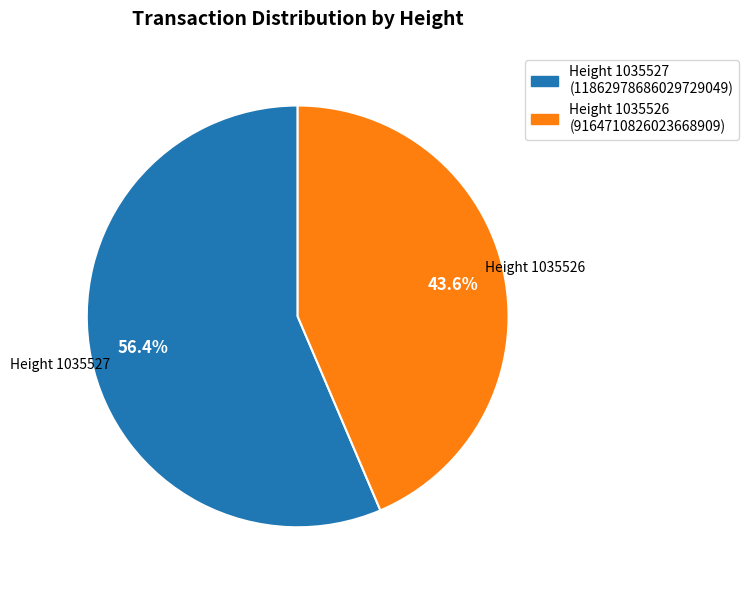

Does any single category account for the majority?

Yes